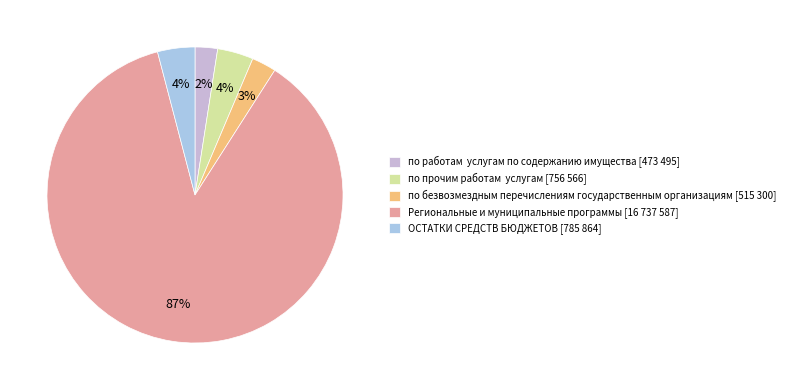

Which category has the biggest portion of the pie?

Региональные и муниципальные программы [16 737 587]